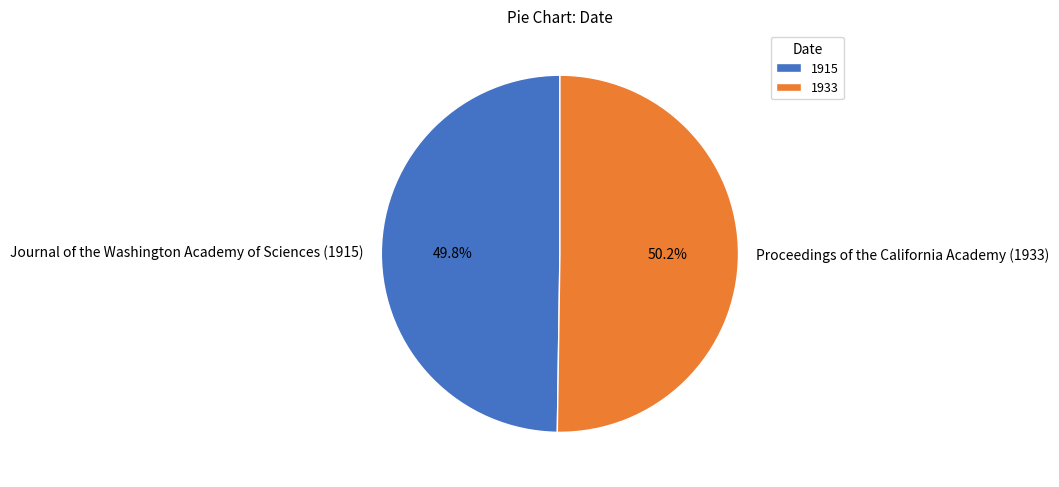

How much of the chart is everything except Proceedings of the California Academy (1933)?

49.8%